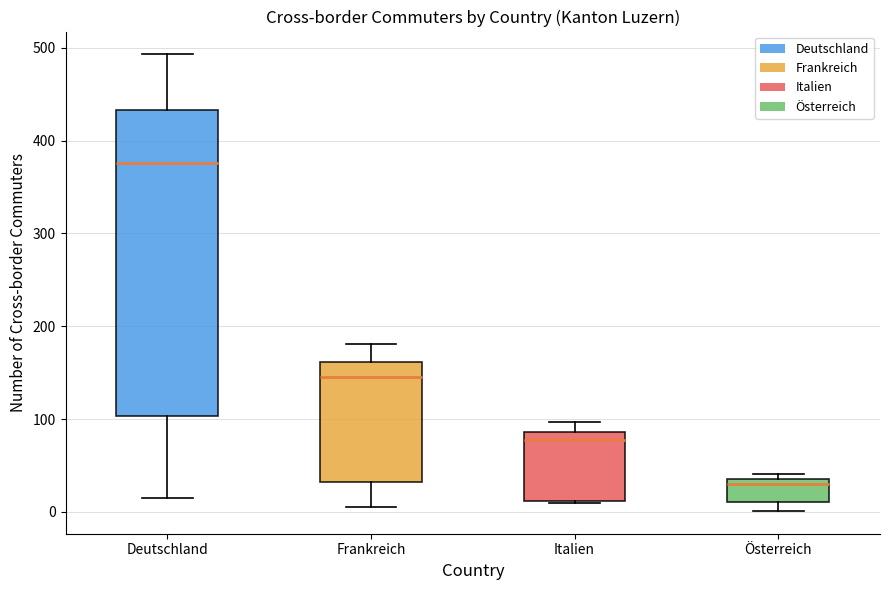

Reading left to right, transcribe this box plot: for each box, give where its median line is, the range the box spans, and where its two whiskers end, as read against the y-axis. The values are not printed on the chart, so give them approximately, as read against the axis.

Deutschland: median 380, box 100 to 430, whiskers 20 to 490
Frankreich: median 150, box 30 to 160, whiskers 10 to 180
Italien: median 80, box 10 to 90, whiskers 10 to 100
Österreich: median 30, box 10 to 40, whiskers 0 to 40 (just above the box's upper edge)